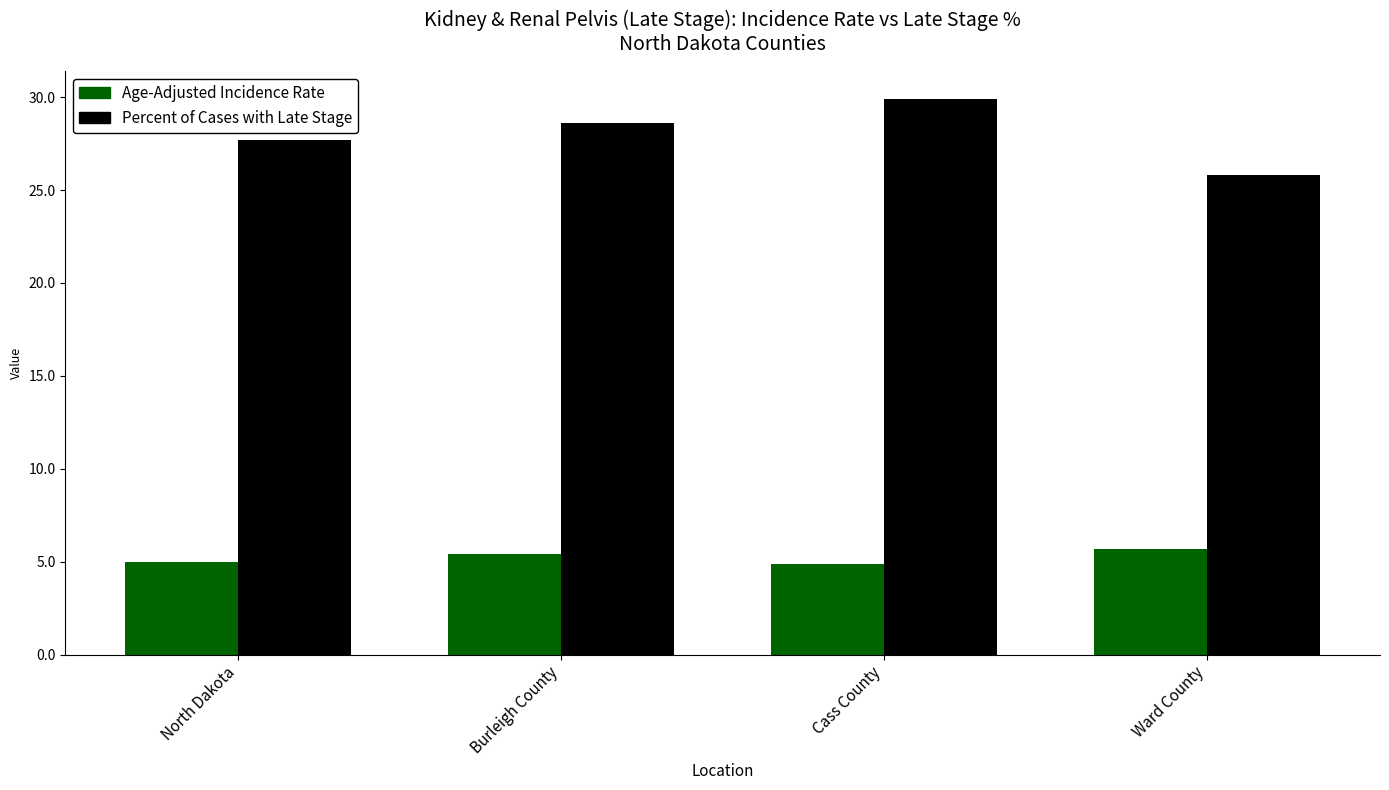

How many bars are there in each group?

2